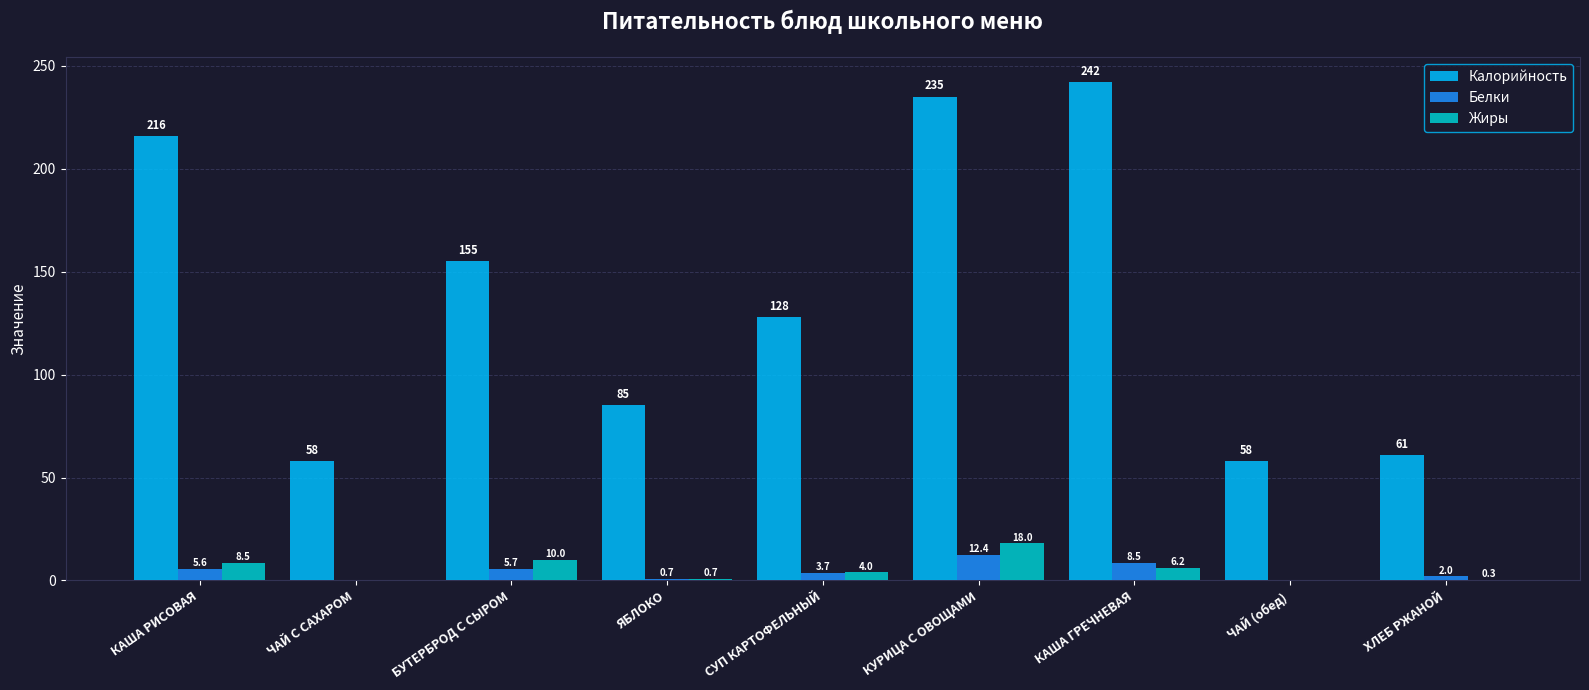

At which category is the sum across all series the highest?

КУРИЦА С ОВОЩАМИ